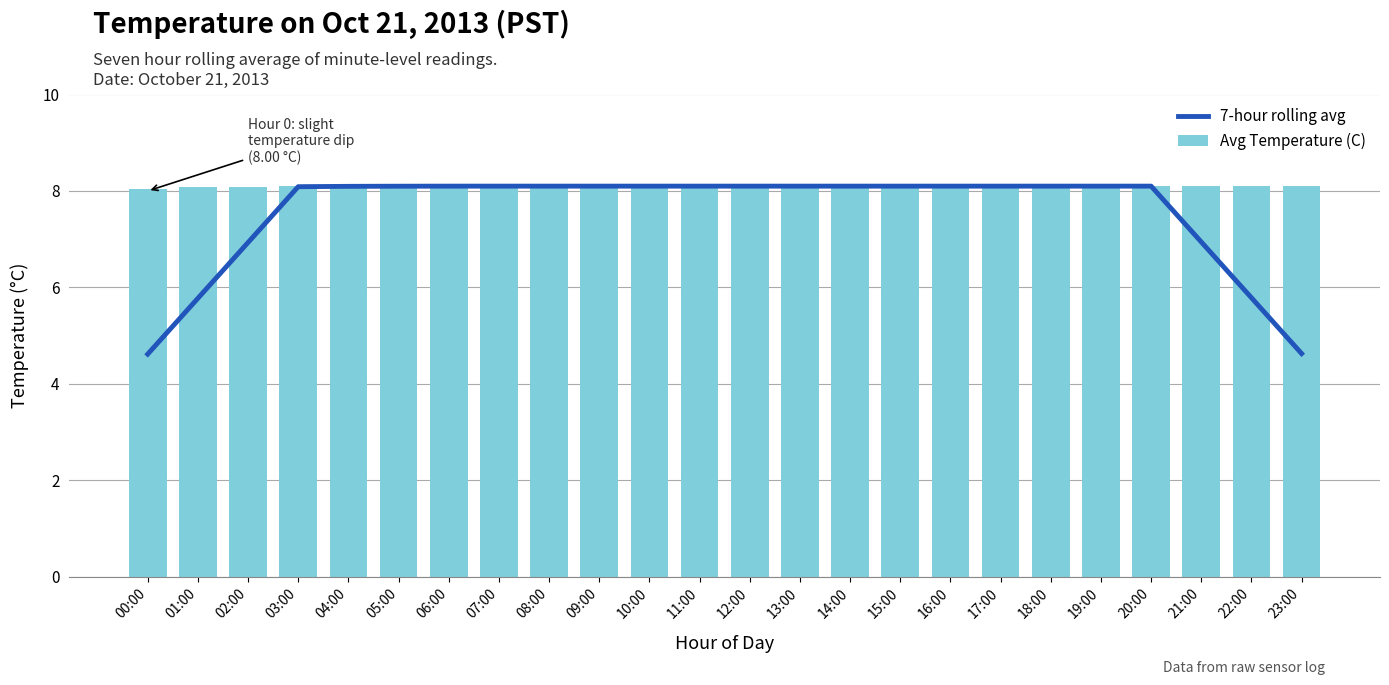

List the labels in order of Avg Temperature (C) value, largest first.

03:00, 04:00, 05:00, 06:00, 07:00, 08:00, 09:00, 10:00, 11:00, 12:00, 13:00, 14:00, 15:00, 16:00, 17:00, 18:00, 19:00, 20:00, 21:00, 22:00, 23:00, 02:00, 01:00, 00:00